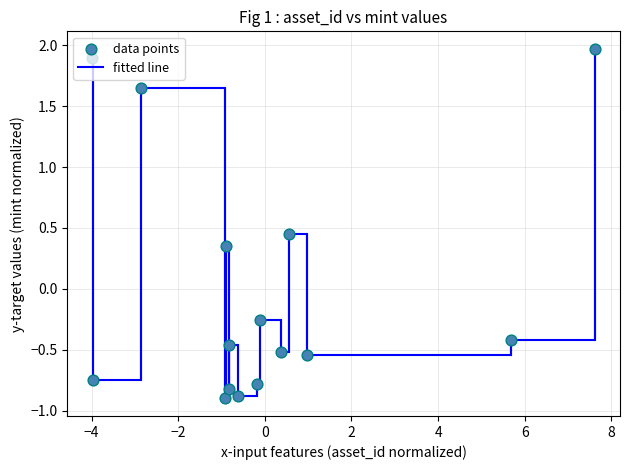

What is the greatest value displayed?

2.0